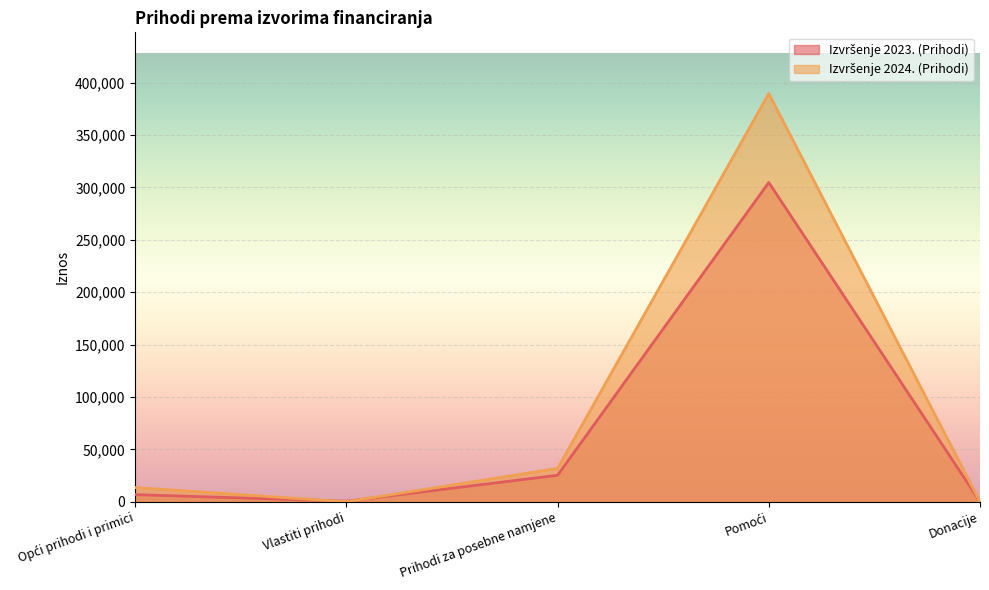

At which category does Izvršenje 2023. (Prihodi) reach its first local peak?

Pomoći